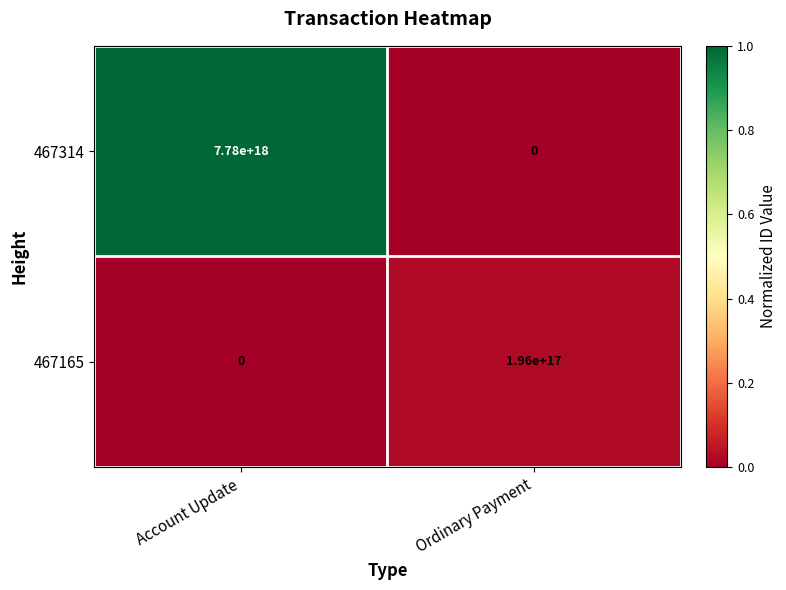

Between Account Update and Ordinary Payment, which series saw the biggest shift?

467314